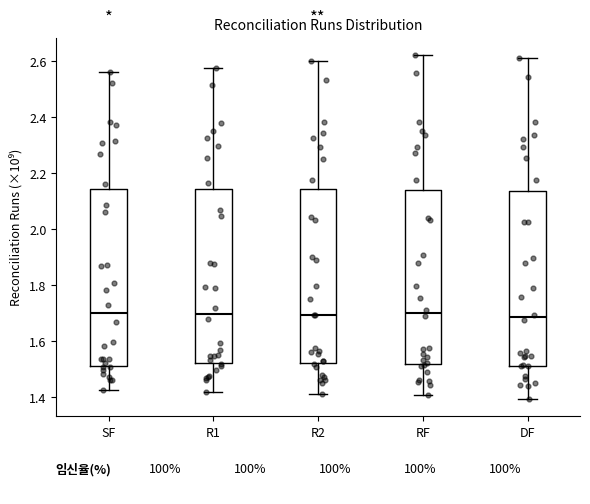

Reading left to right, transcribe this box plot: for each box, give where its median line is, the range the box spans, and where its two whiskers end, as read against the y-axis. The values are not printed on the chart, so give them approximately, as read against the axis.

SF: median 1.70, box 1.52 to 2.14, whiskers 1.42 to 2.56
R1: median 1.70, box 1.52 to 2.14, whiskers 1.42 to 2.58
R2: median 1.70, box 1.52 to 2.14, whiskers 1.40 to 2.60
RF: median 1.70, box 1.52 to 2.14, whiskers 1.40 to 2.62
DF: median 1.68, box 1.50 to 2.14, whiskers 1.40 to 2.62